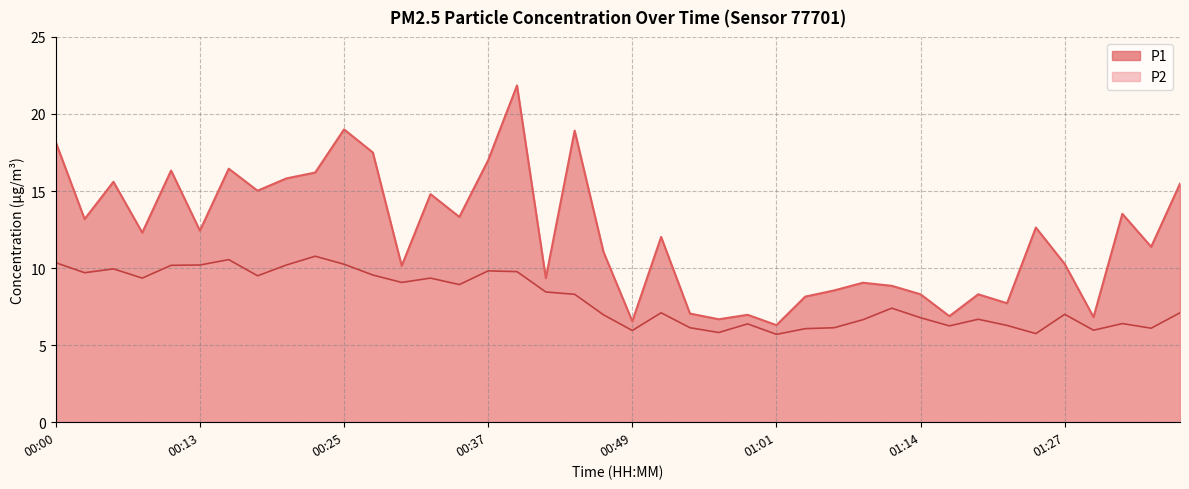

True or false: P2 has a value of 6.0 at 00:49.

True